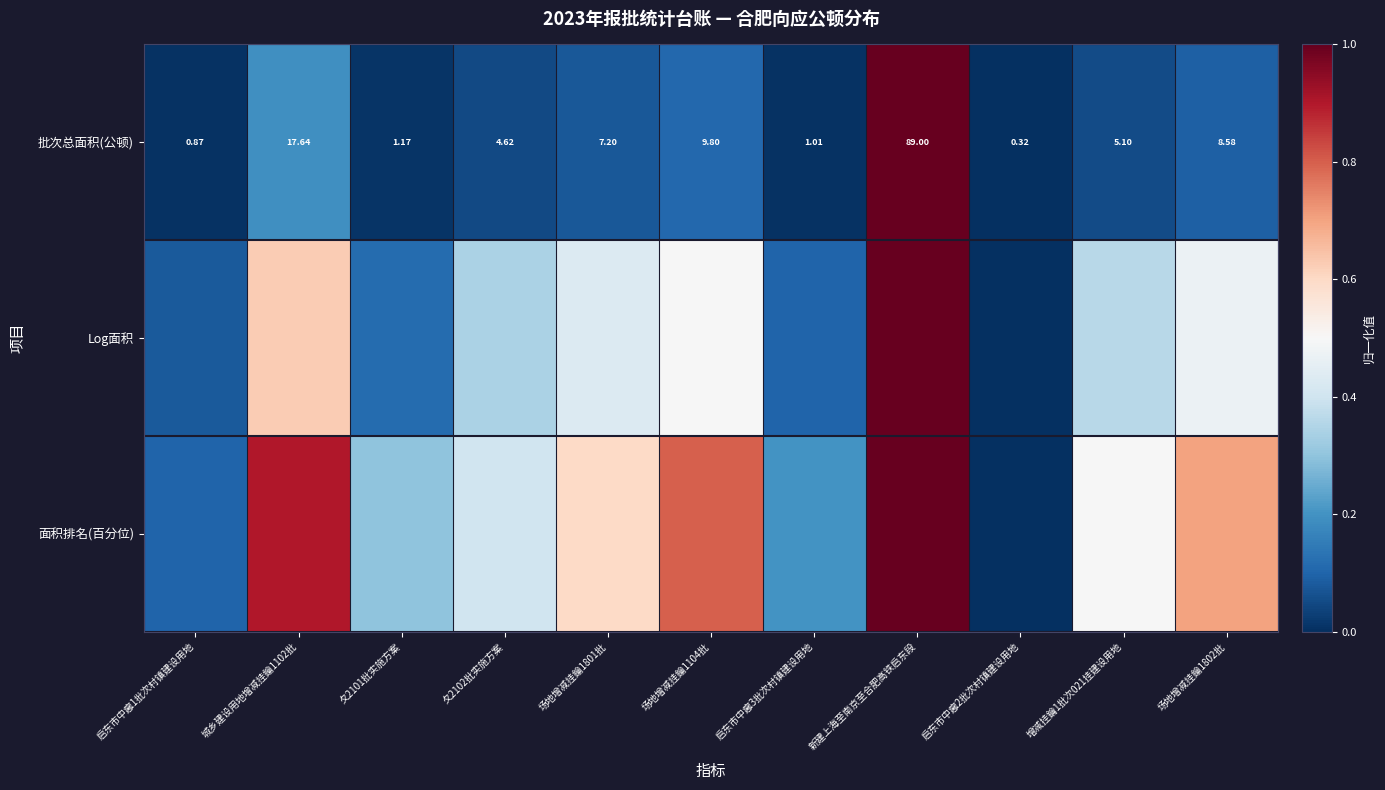

Rank the series by their average value, from lowest to highest.

批次总面积(公顿), Log面积, 面积排名(百分位)